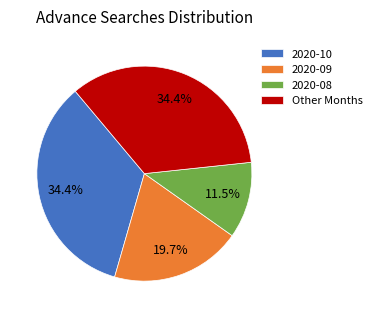

What is the smallest slice in the pie chart?

2020-08